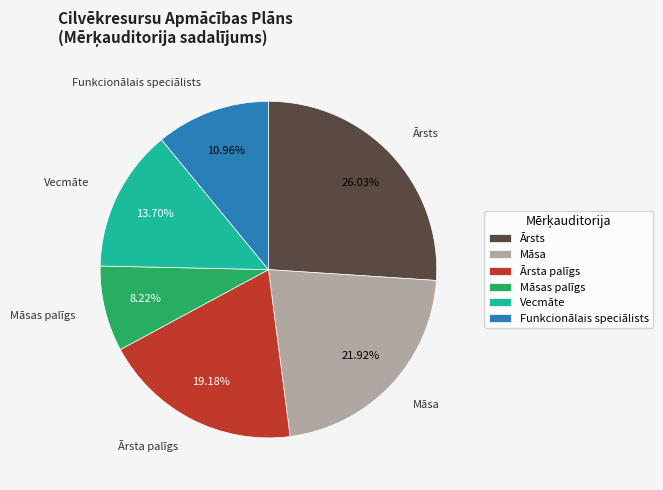

What percentage is the Māsas palīgs slice, to the nearest percent?

8%